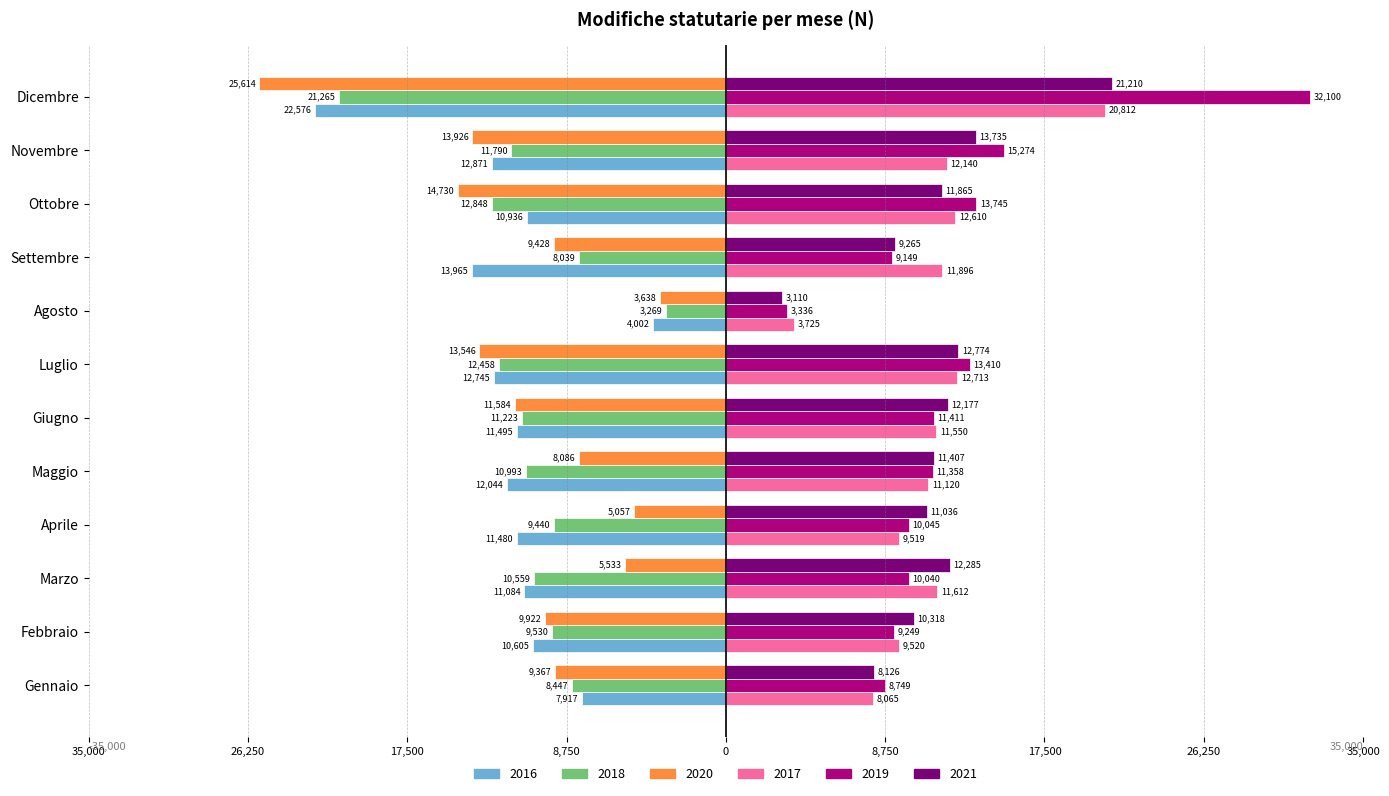

What is the value of the 2016 bar at the 3rd from the left?

-11084